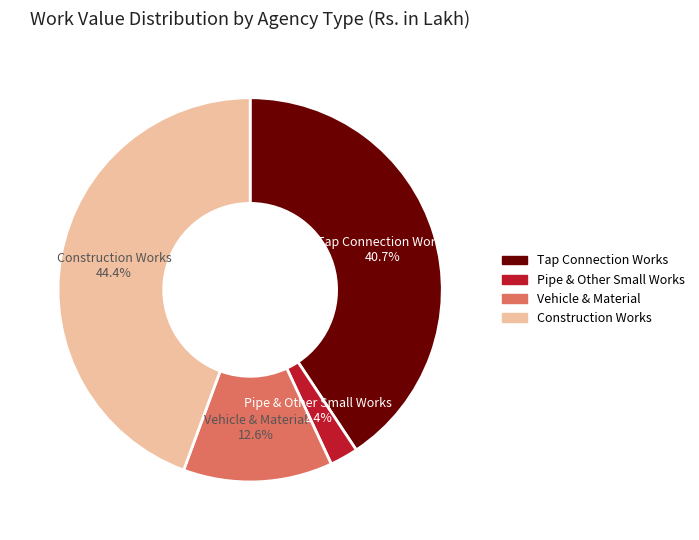

Is there any slice that represents more than half of the pie?

No